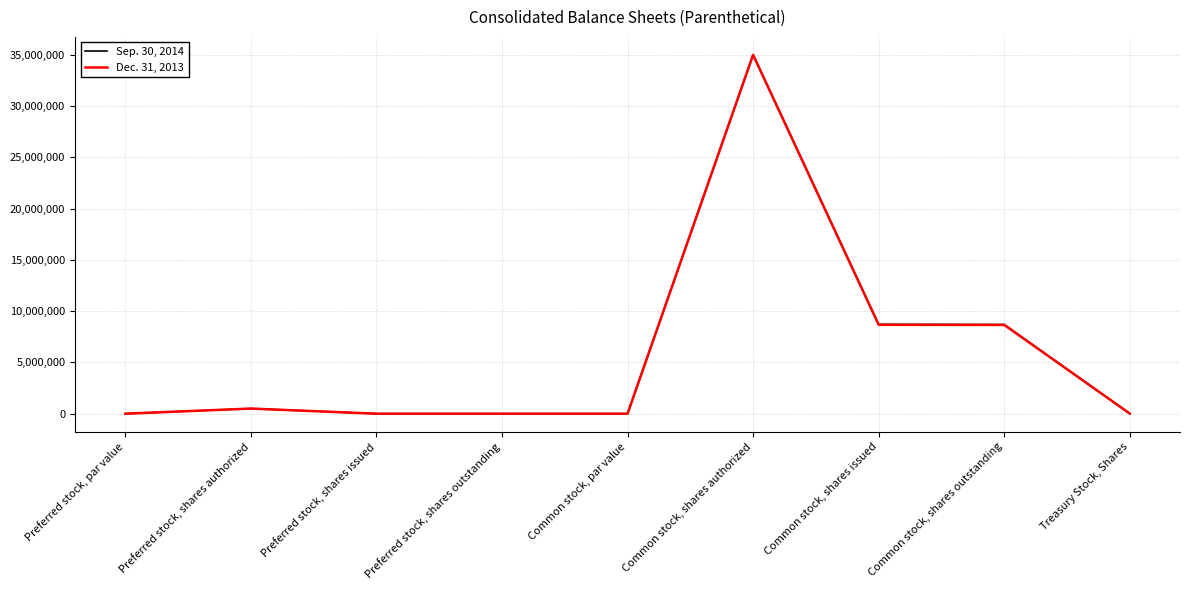

Is the value of Sep. 30, 2014 at Common stock, shares issued greater than the value of Dec. 31, 2013 at Preferred stock, par value?

Yes